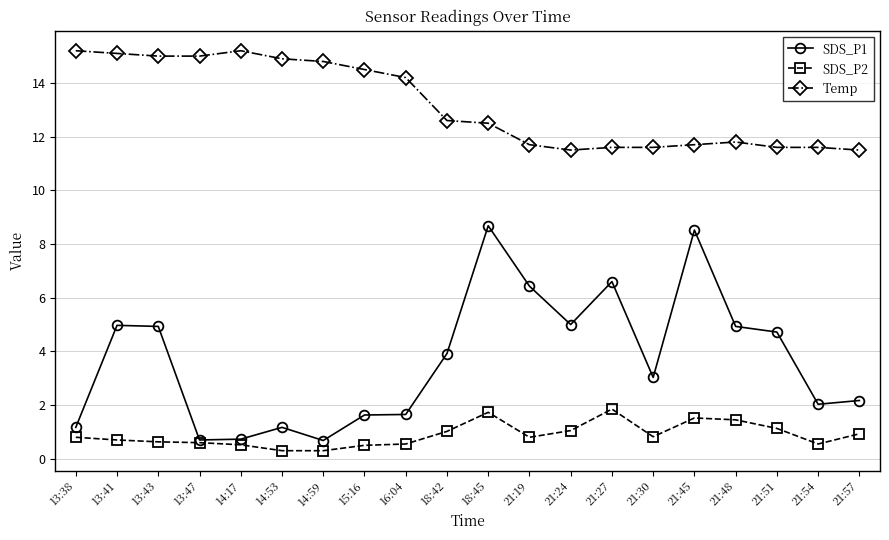

What is the label of the 2nd point from the left?

13:41